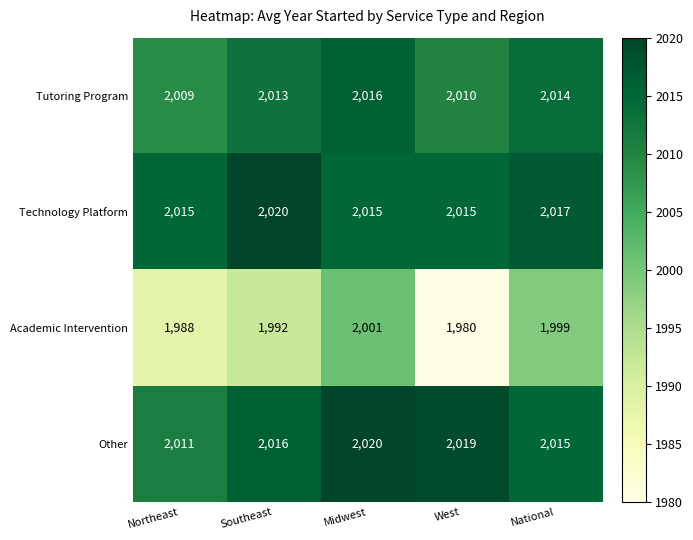

What is the highest value of the Other series?

2020